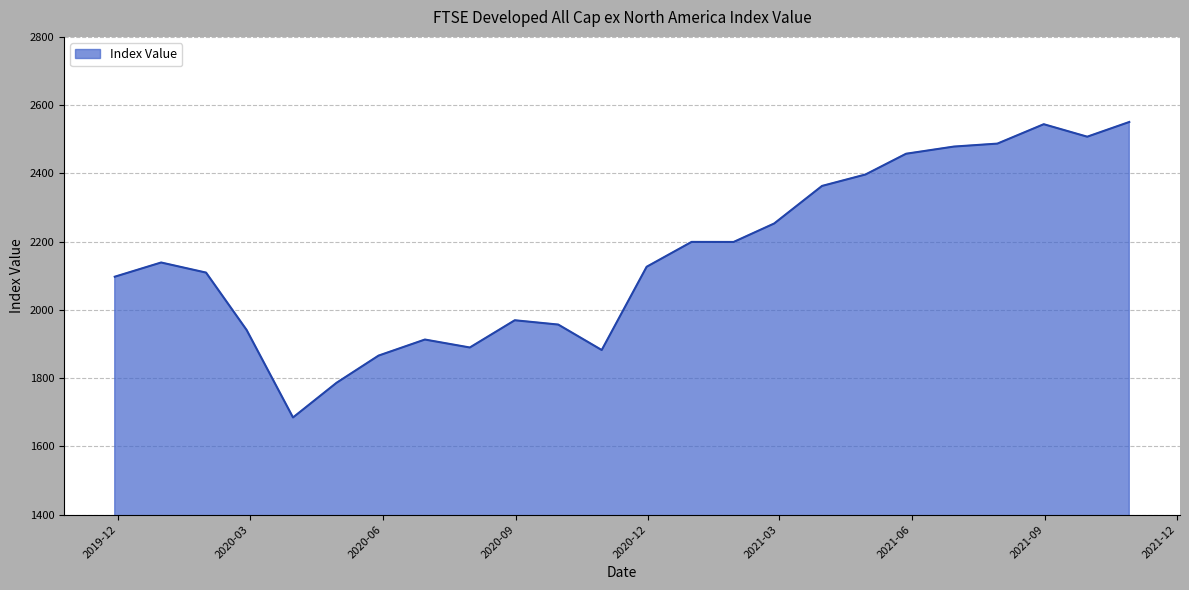

What is the smallest value displayed?

1684.8